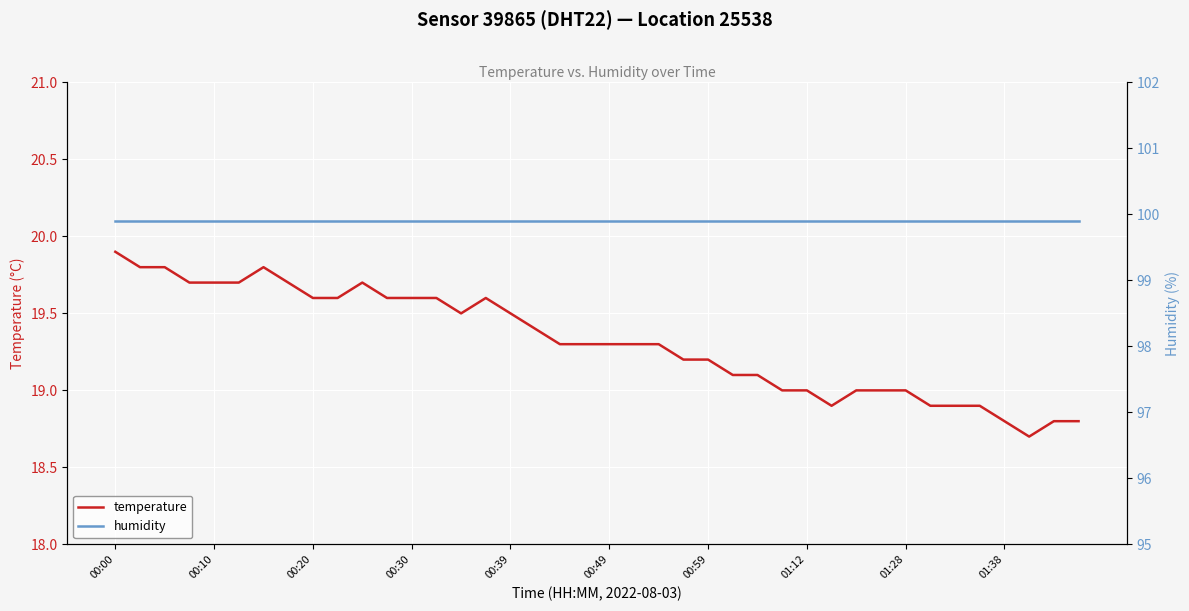

Is it true that humidity equals 99.9 at 23?

True